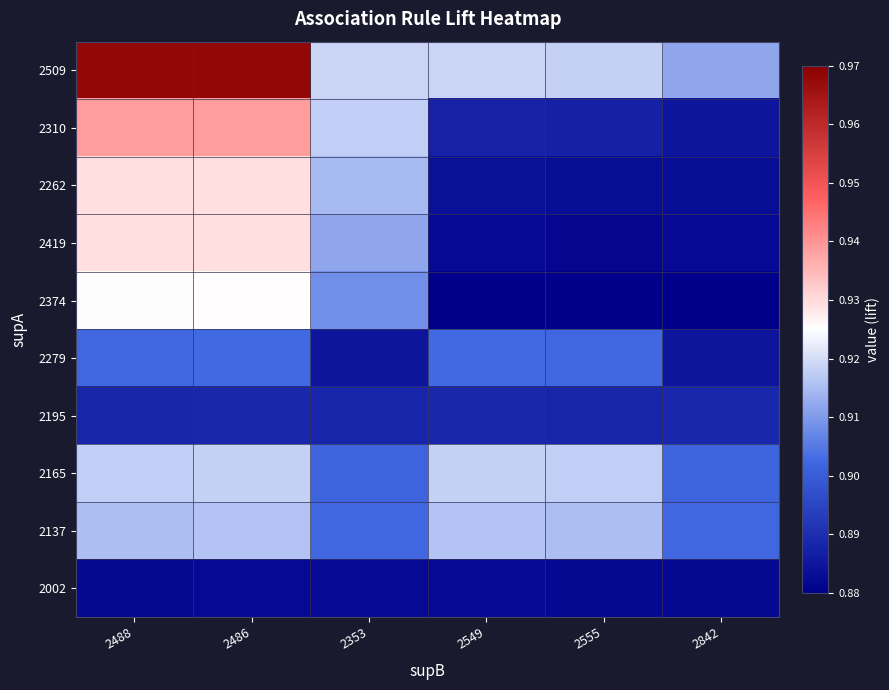

List the series in order of their peak value, highest first.

2509, 2310, 2262, 2419, 2374, 2165, 2137, 2279, 2195, 2002